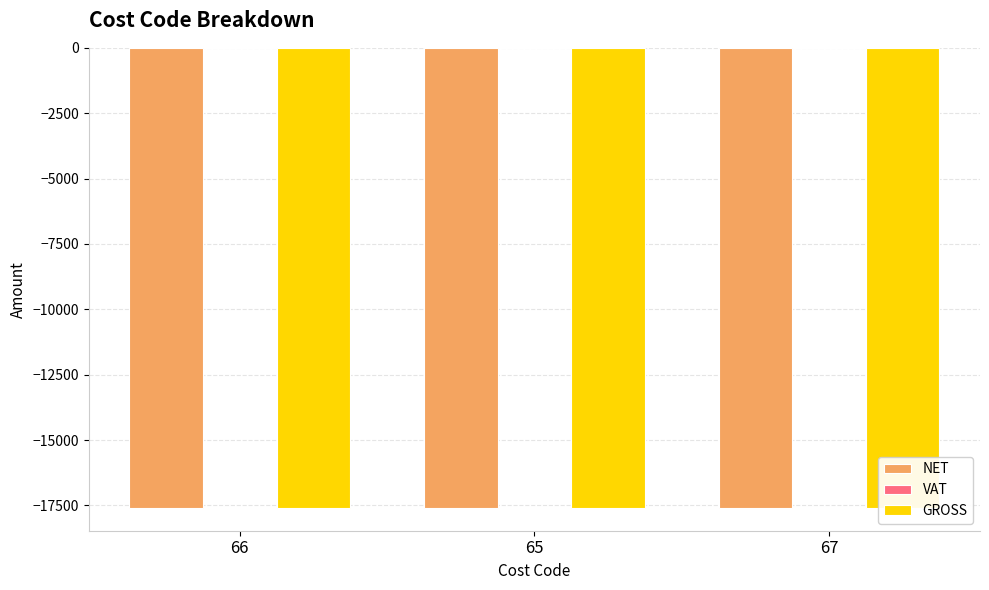

Which has a higher value, 66 or 67?

66